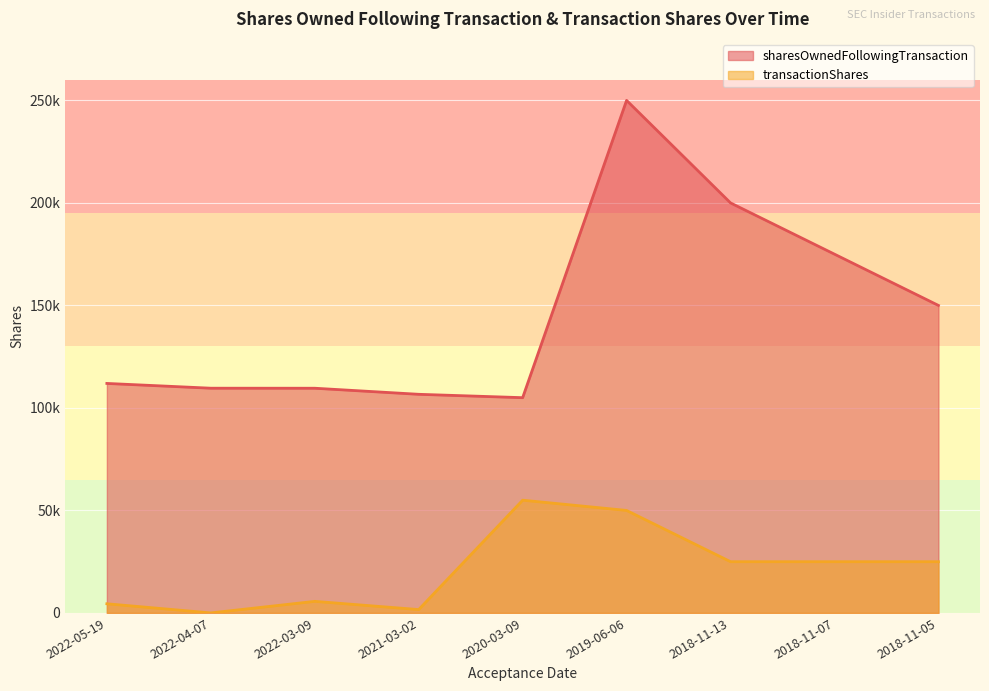

Which series has the widest spread of values?

sharesOwnedFollowingTransaction